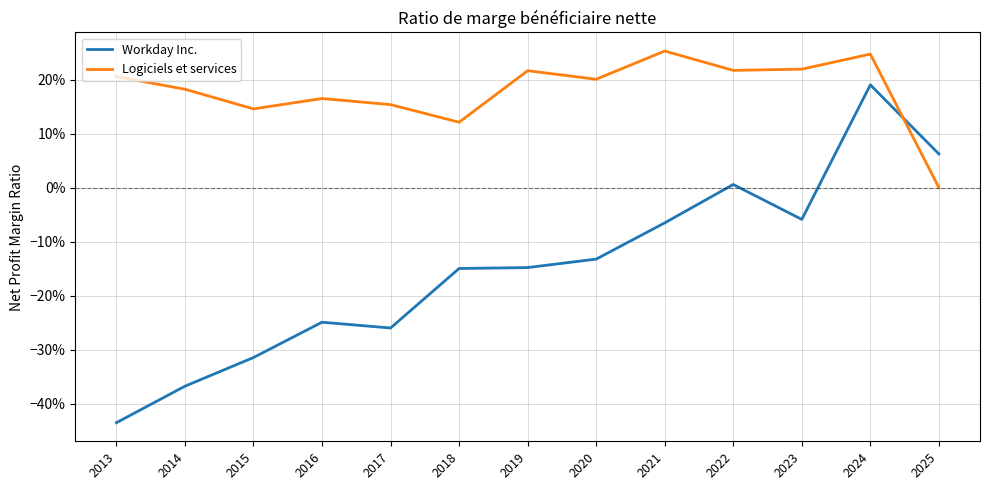

Where is Logiciels et services nearest to the value 0?

2025